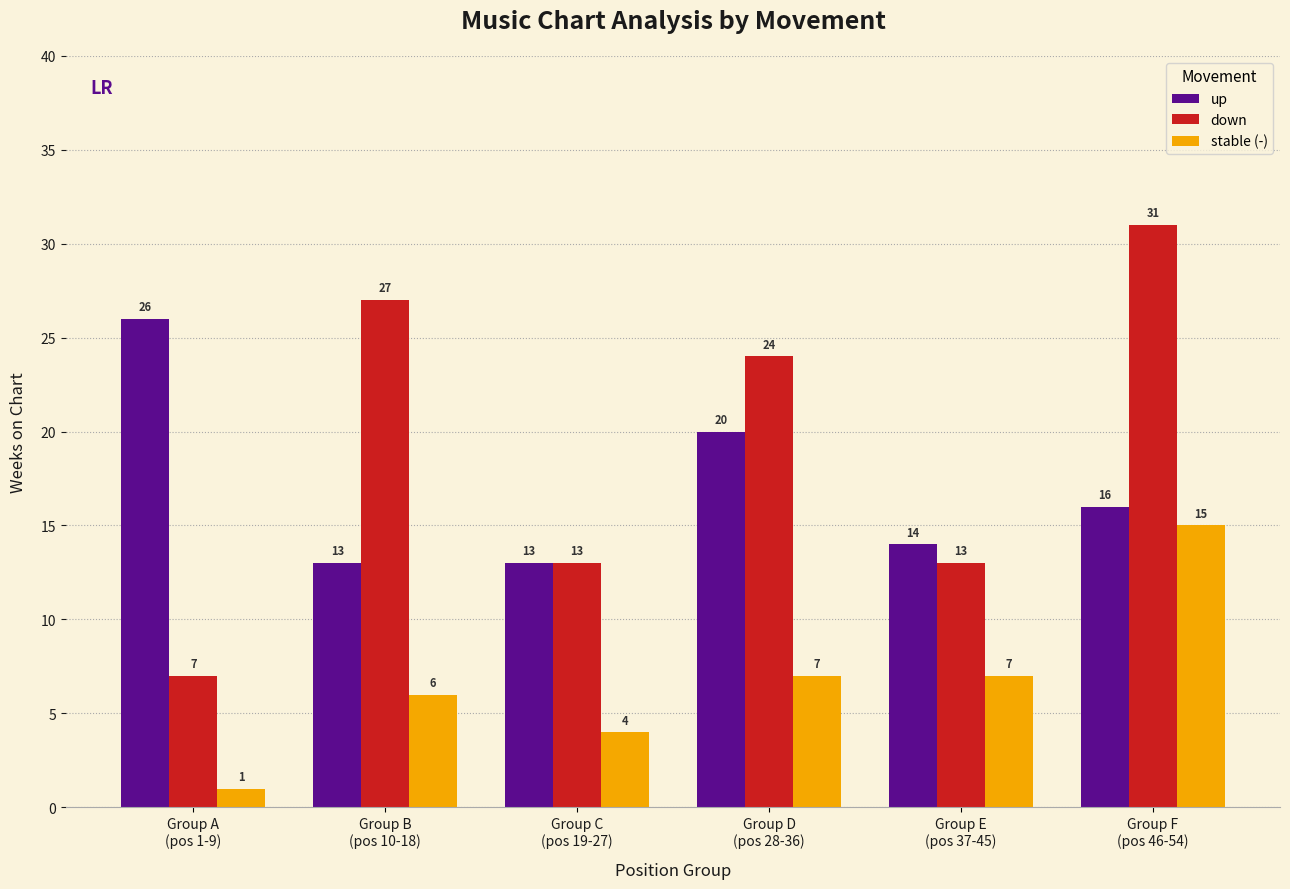

Which series has the largest range (max minus min)?

down